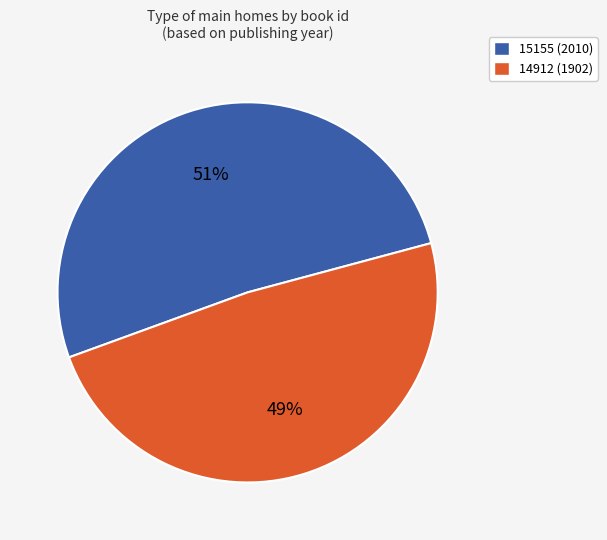

The 14912 slice represents 49% of the pie. True or false?

True